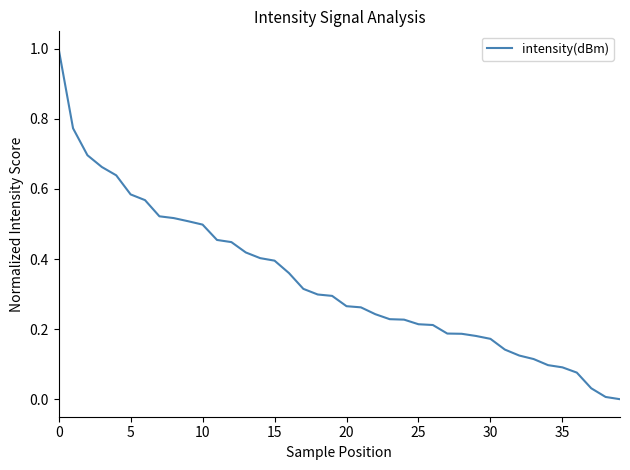

What is the greatest value displayed?

1.0